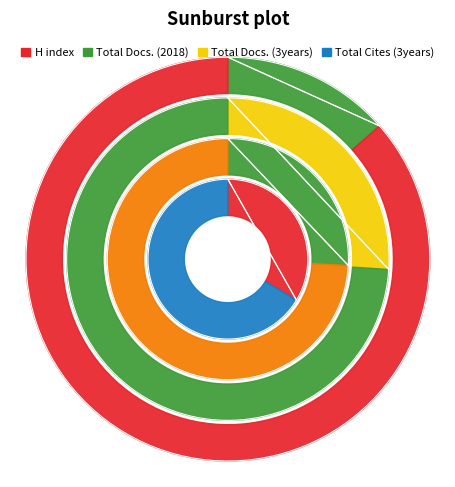

Combined, do Dental Traumatology and Clinical Oral Implants Research account for over 50%?

Yes